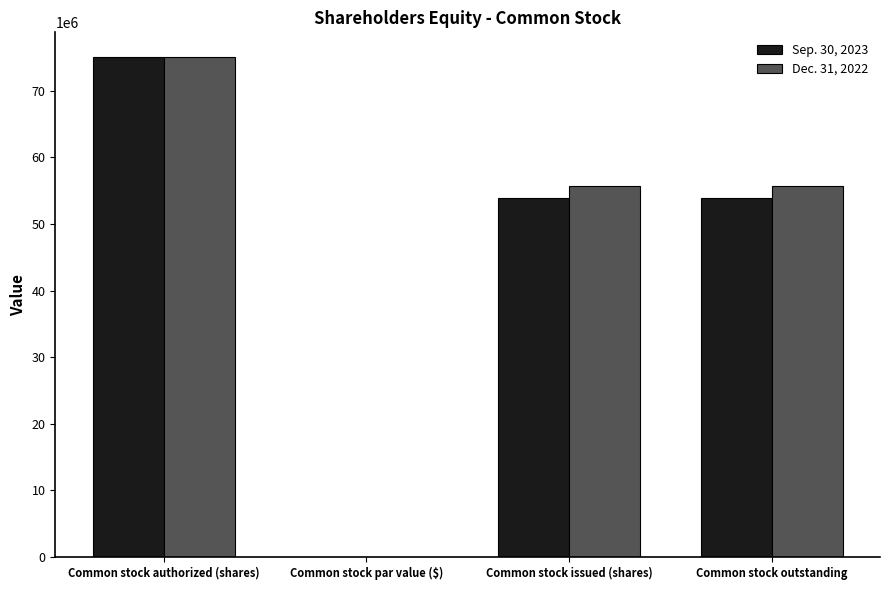

What is the highest value of the Sep. 30, 2023 series?

75000000